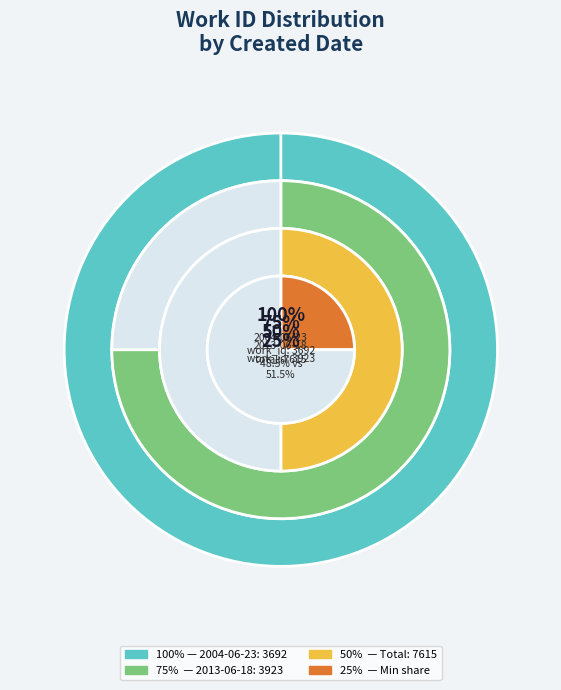

To the nearest percent, what is the difference between the largest and smallest slice percentages?

3%